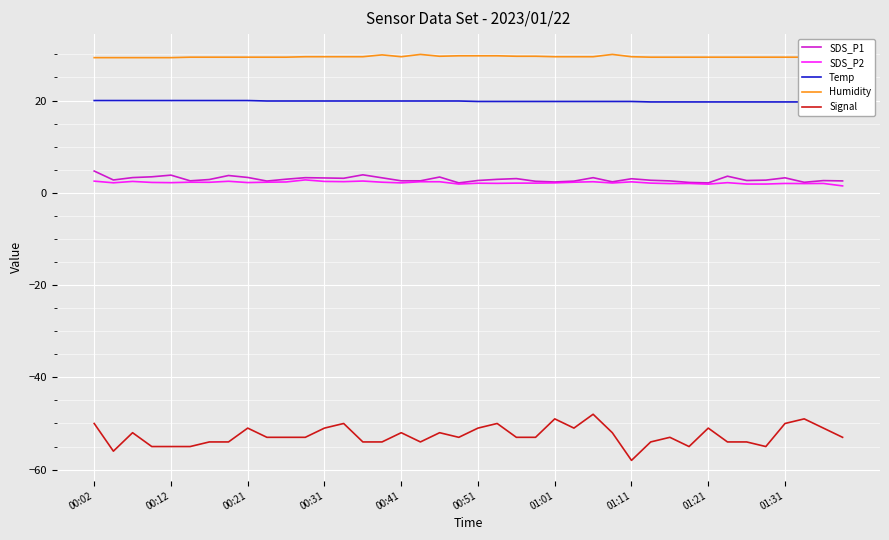

True or false: SDS_P1 and Temp cross at least once.

False